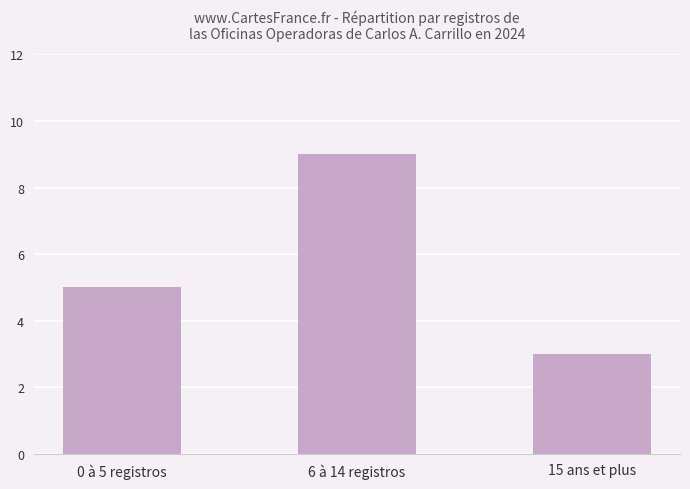

Which label corresponds to the largest value in the chart?

6 à 14 registros